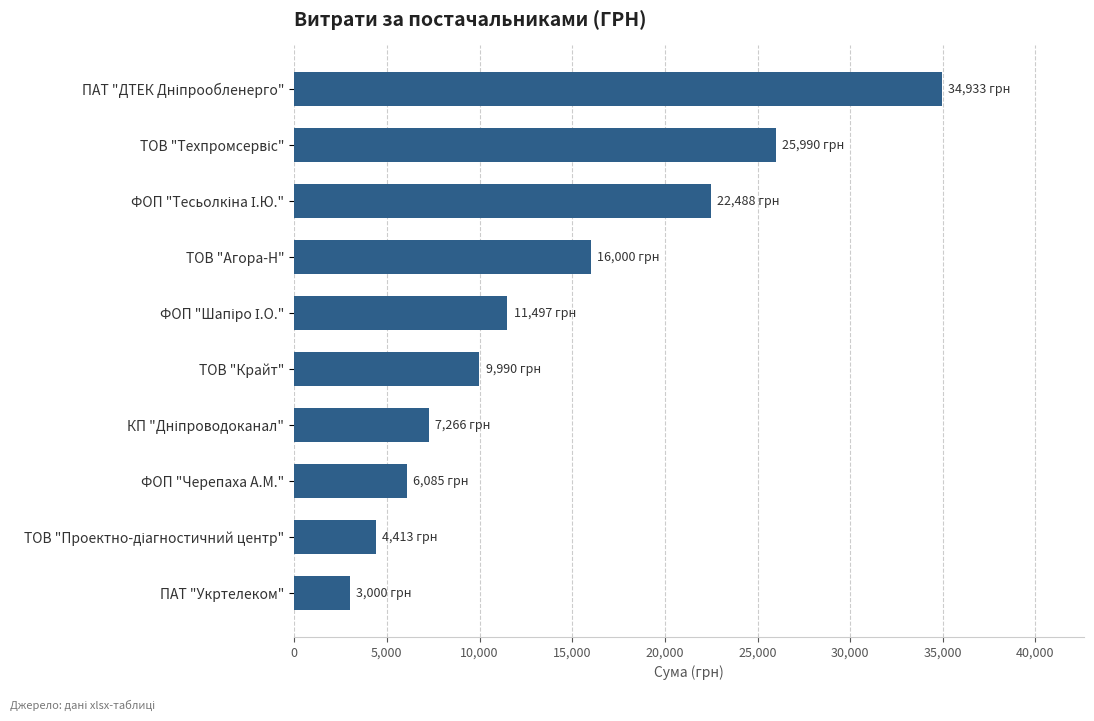

The chart shows a value of 6085.2 at ФОП "Черепаха А.М.". True or false?

True